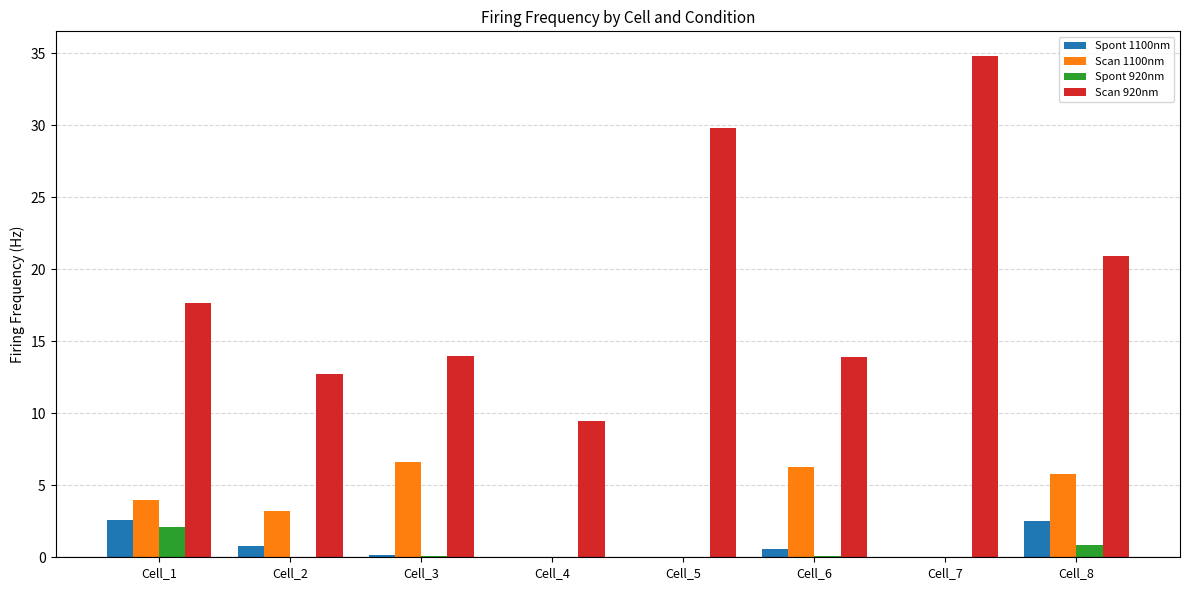

Is the value of Scan 1100nm at Cell_1 greater than the value of Scan 920nm at Cell_2?

No